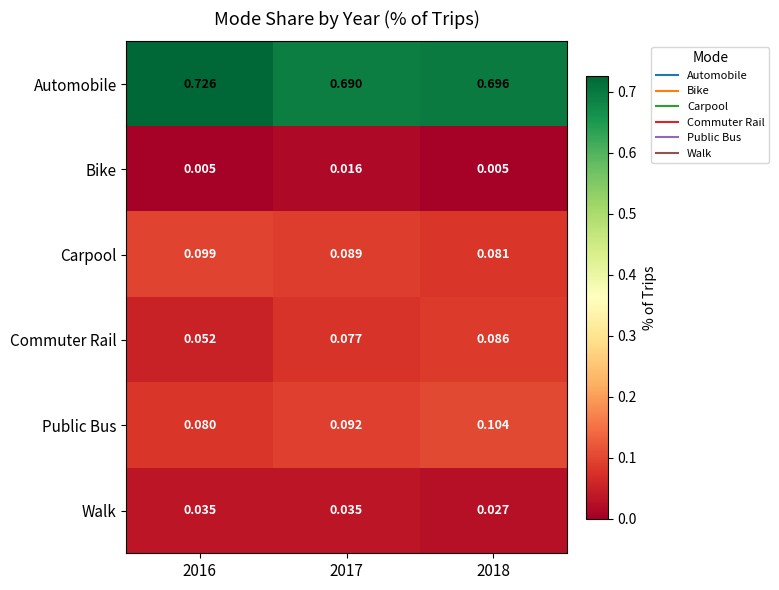

Rank the series at 2018 from highest to lowest value.

Automobile, Public Bus, Commuter Rail, Carpool, Walk, Bike